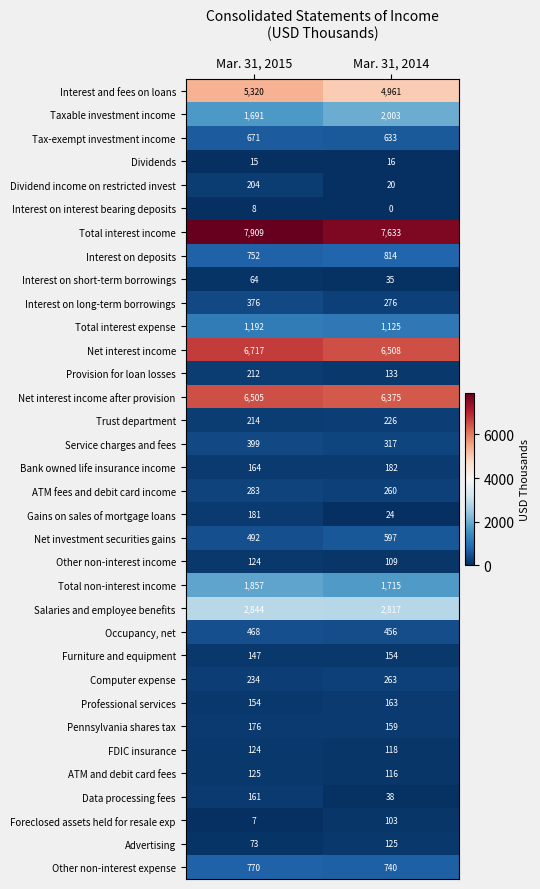

At which category is the sum across all series the highest?

Mar. 31, 2015